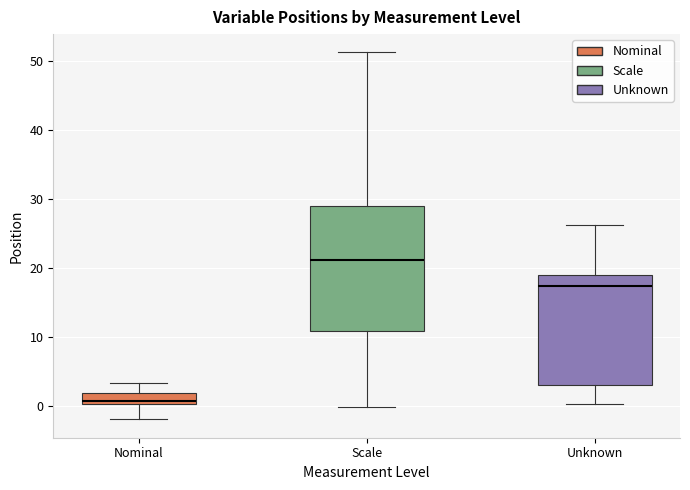

Comparing the boxes themselves (not the whiskers), which one is the tallest?

Scale